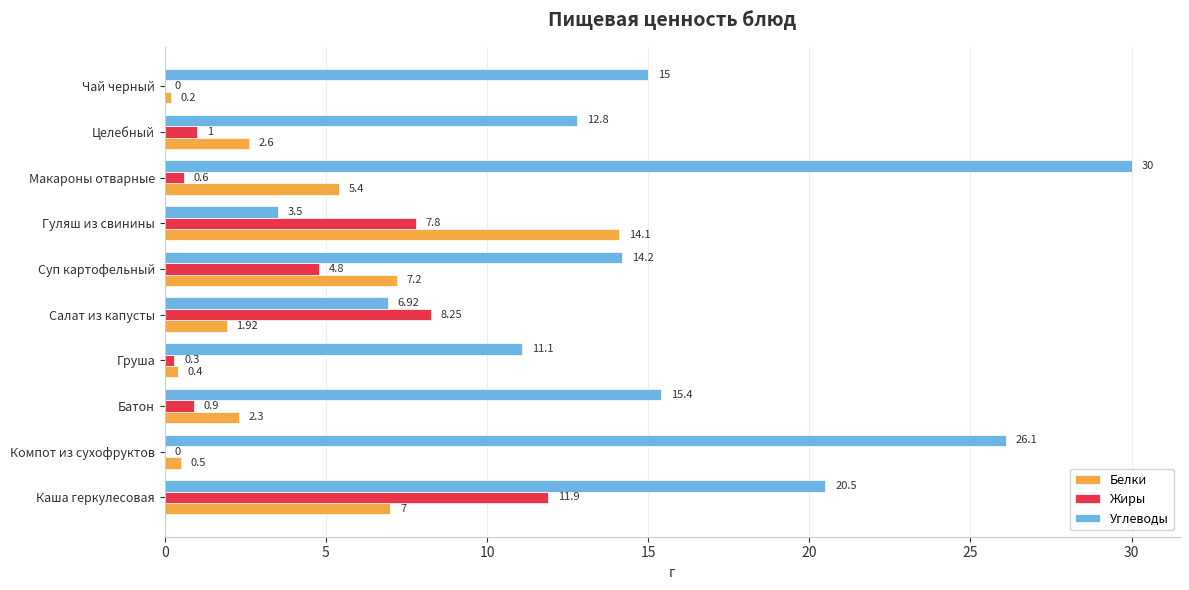

Is the value of Белки at Батон greater than the value of Углеводы at Целебный?

No